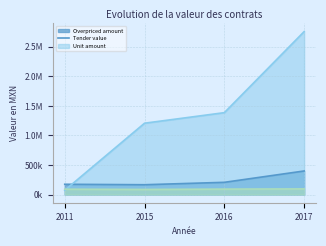

True or false: contracts.items.unit.value.amount has more than 2 interior local peaks.

False